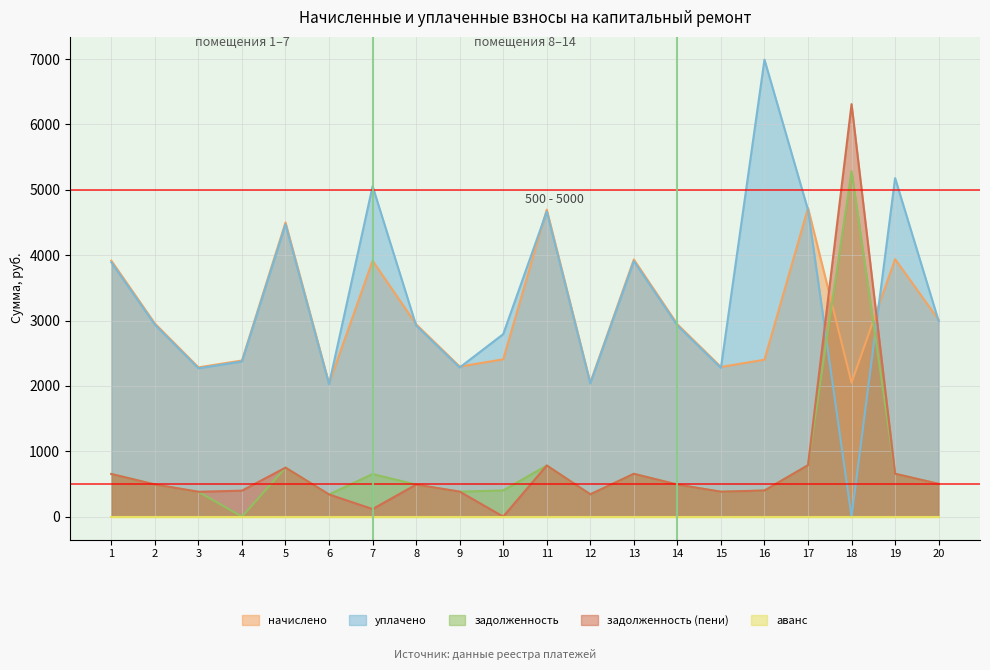

What is the difference between the задолженность values at 15 and 13?

273.9